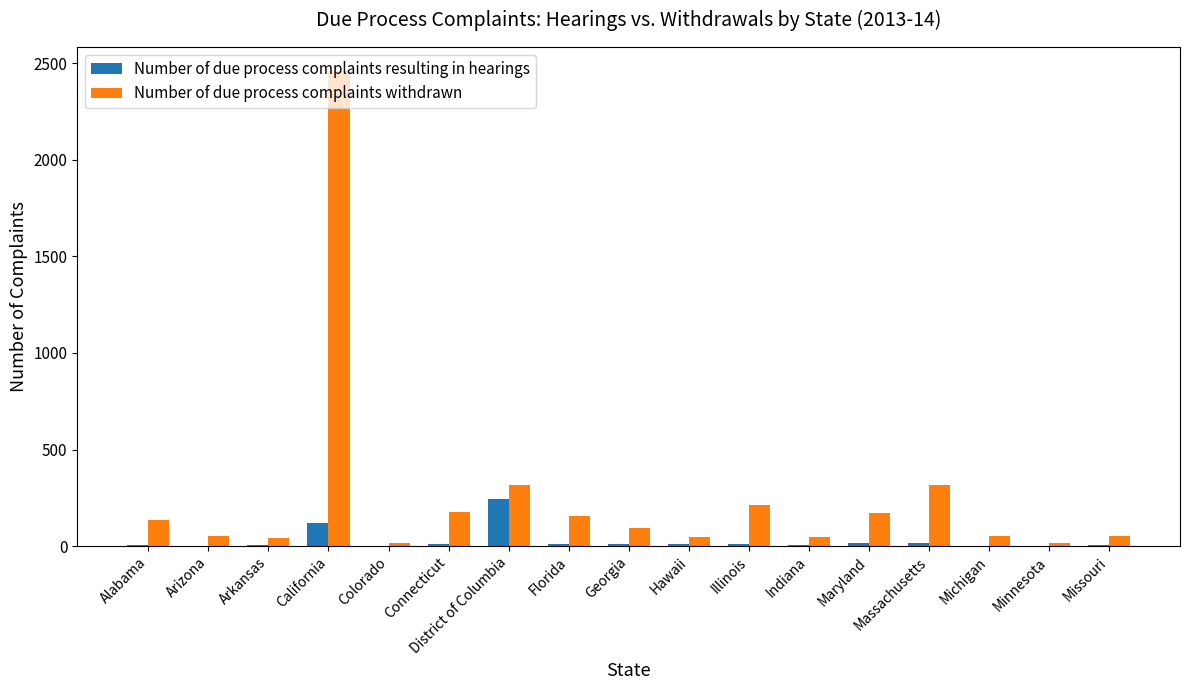

True or false: Number of due process complaints resulting in hearings has a value of 10 at Connecticut.

True